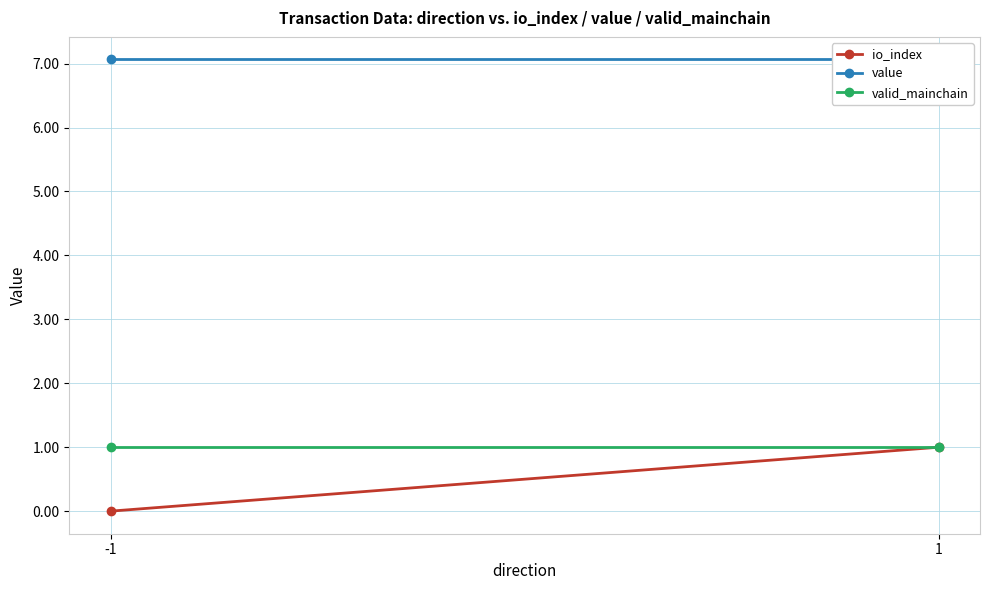

What is the value of the io_index point at the 2nd from the left?

1.0